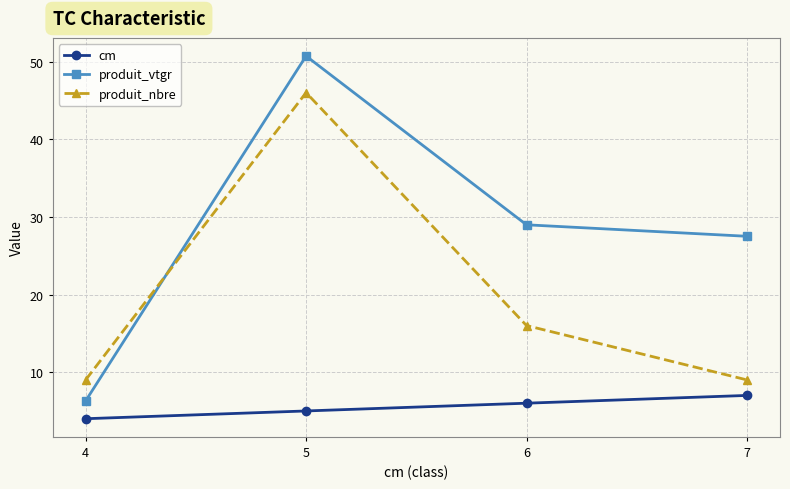

Which label corresponds to the smallest value in the chart?

4